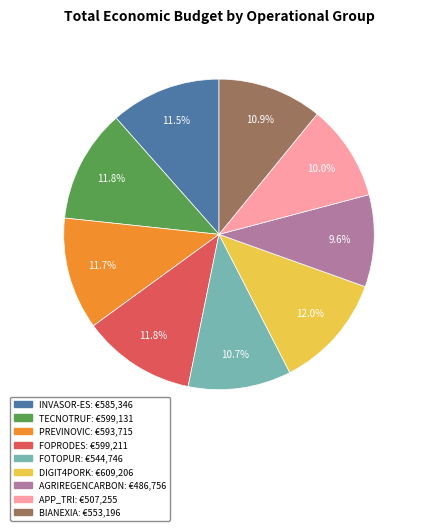

To the nearest percent, what is the average slice percentage?

11%